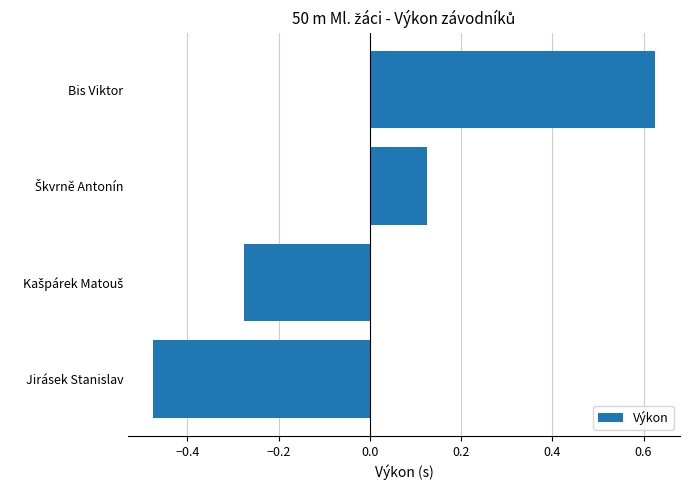

What is the difference between the maximum and minimum values?

1.1